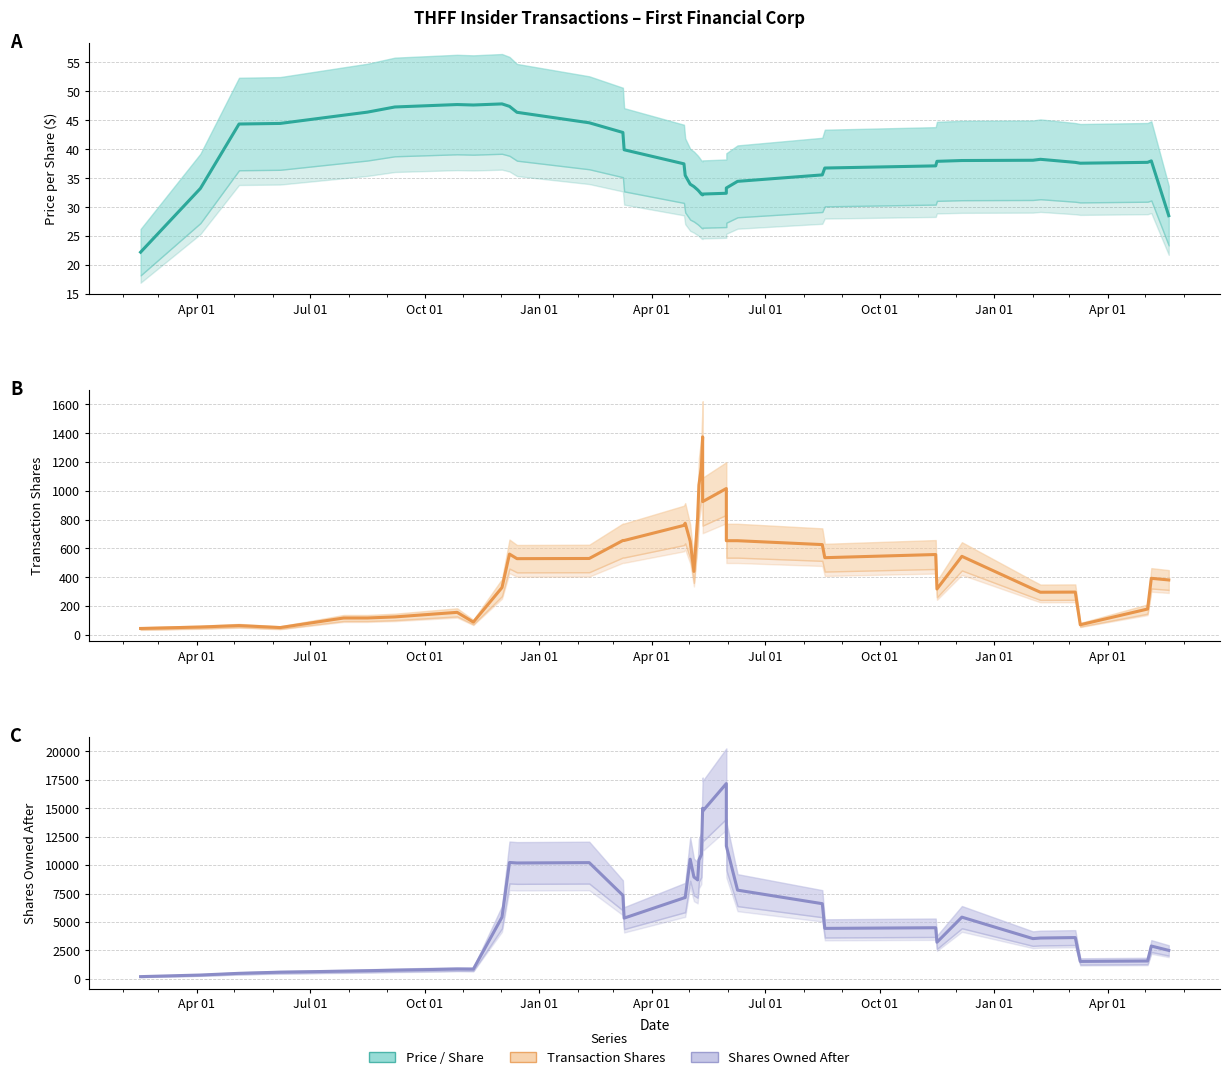

Does the chart display data point markers on the line(s)?

No